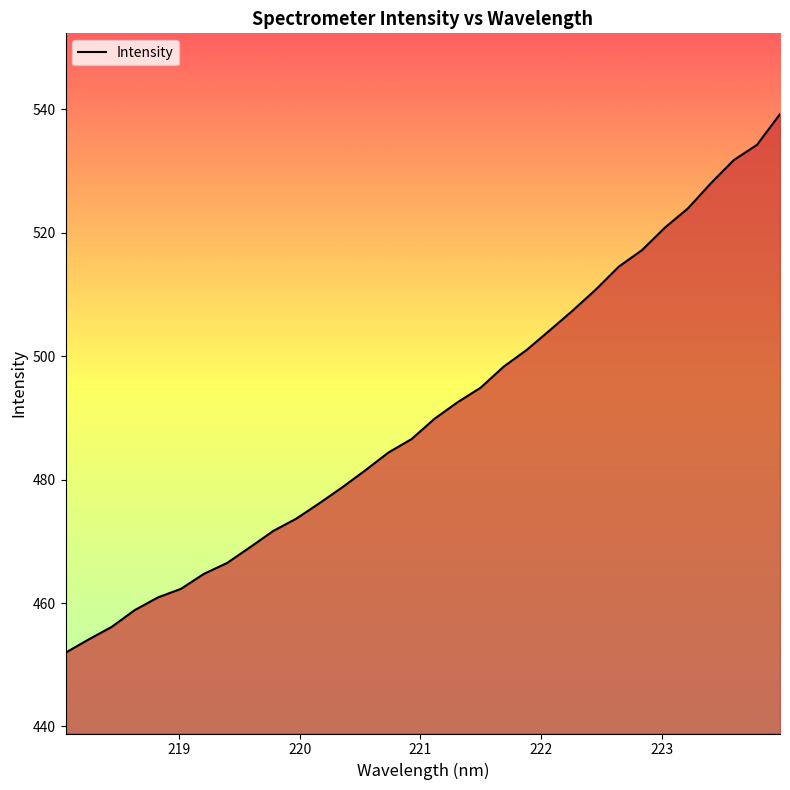

What is the maximum value shown in the chart?

539.2